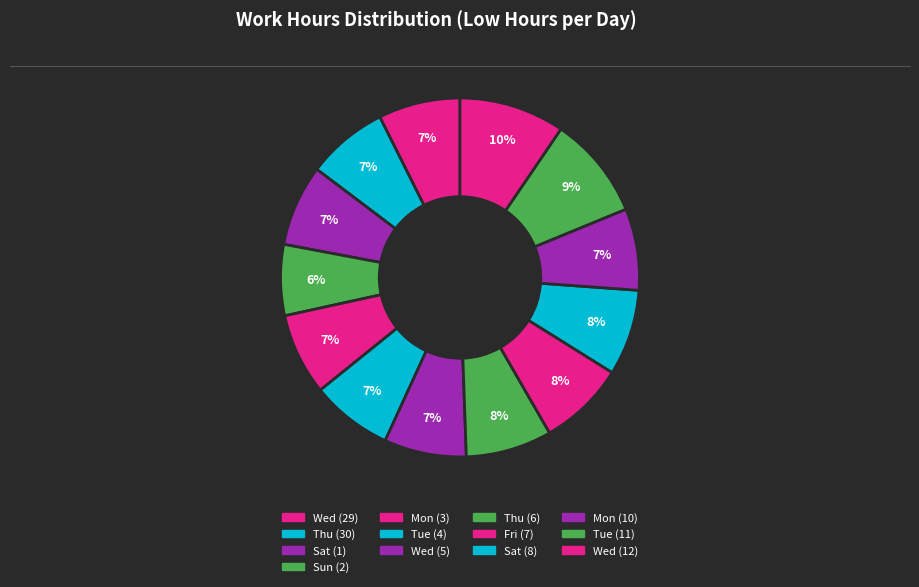

To the nearest percent, what is the difference between the Thu (30) and Wed (12) slice percentages?

2%